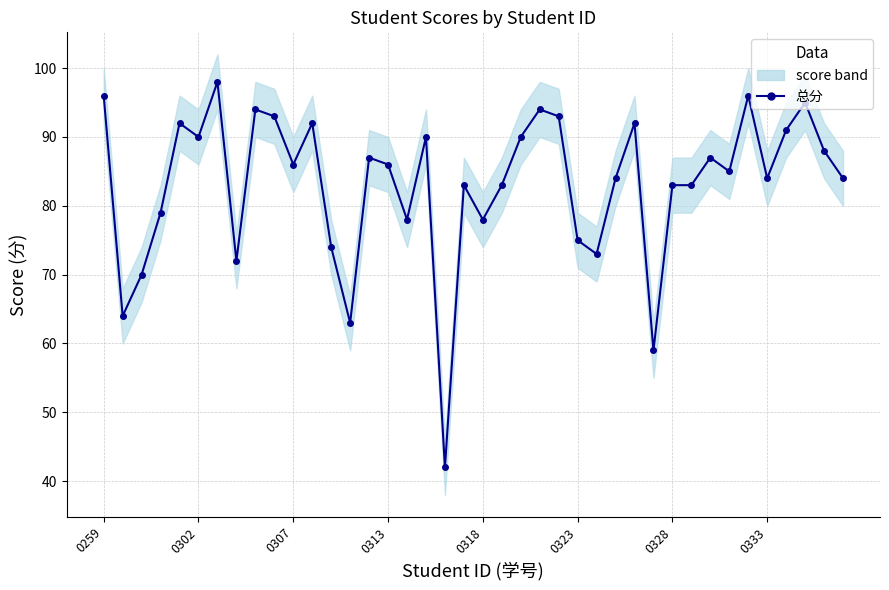

What is the minimum value shown in the chart?

42